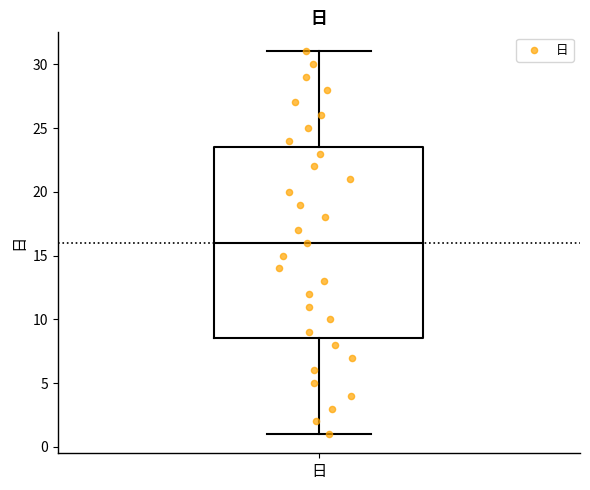

Read this box plot against the y-axis: the position of the median line, the range covered by the box, and the ends of both whiskers. The values are not printed on the chart, so give them approximately, as read against the axis.

median 16.0, box 8.5 to 23.5, whiskers 1.0 to 31.0